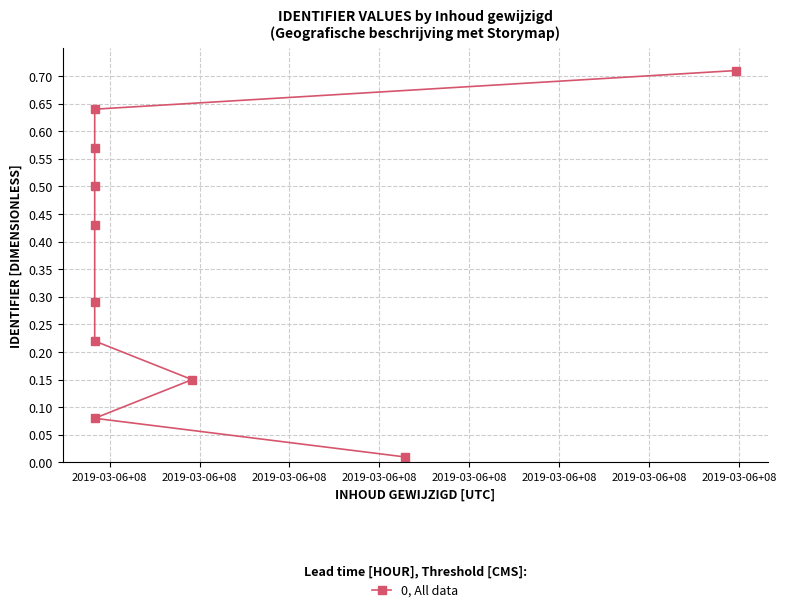

What is the label of the 6th point from the left?

2019-03-06+08